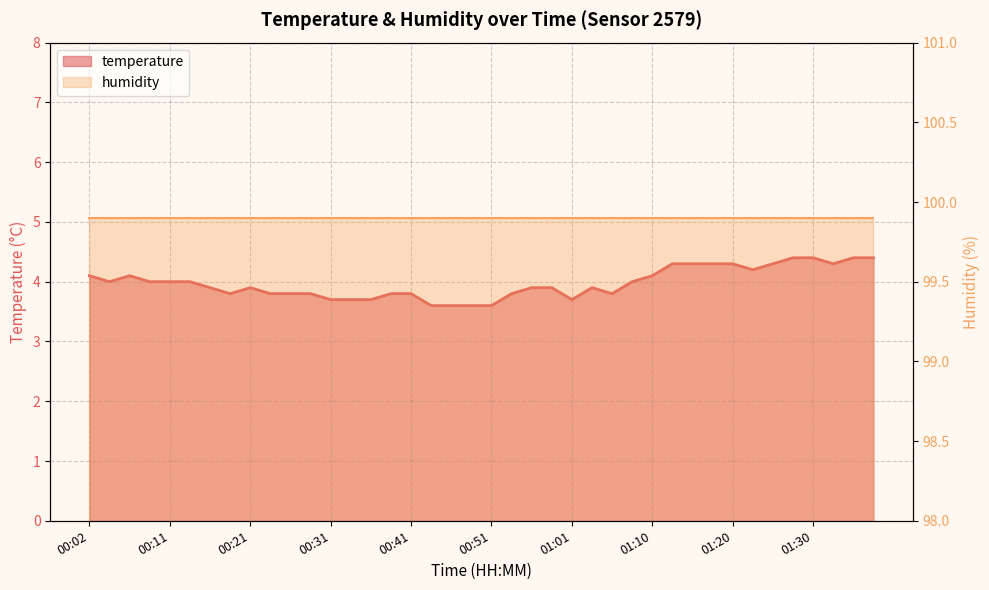

List the labels in order of value, smallest first.

00:43, 00:46, 00:48, 00:51, 00:31, 00:34, 00:36, 01:01, 00:19, 00:24, 00:26, 00:29, 00:38, 00:41, 00:53, 01:06, 00:16, 00:21, 00:56, 00:58, 01:03, 00:04, 00:09, 00:11, 00:14, 01:08, 00:02, 00:07, 01:10, 01:23, 01:13, 01:15, 01:18, 01:20, 01:25, 01:33, 01:28, 01:30, 01:35, 01:37